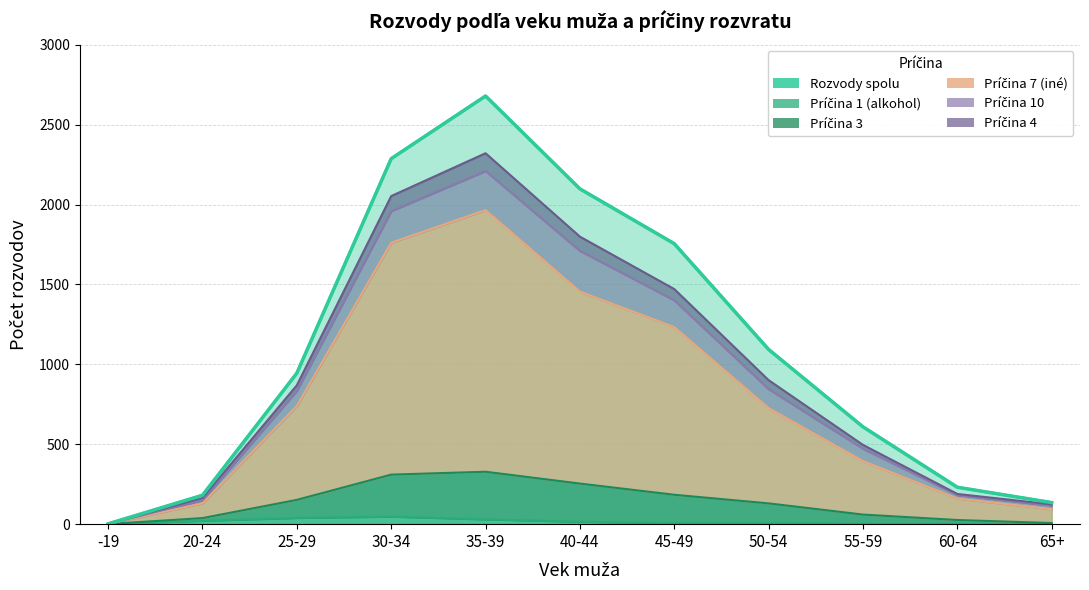

True or false: Príčina 7 (iné) and Príčina 3 cross at least once.

False